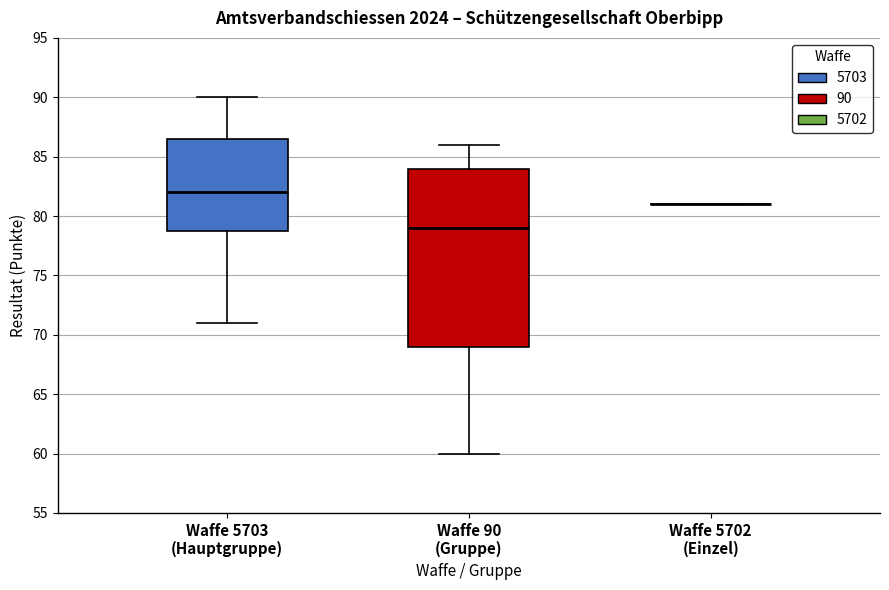

Where does the median line of the box for Waffe 90 (Gruppe) sit on the y-axis? The values are not printed on the chart, so give them approximately, as read against the axis.

79.0